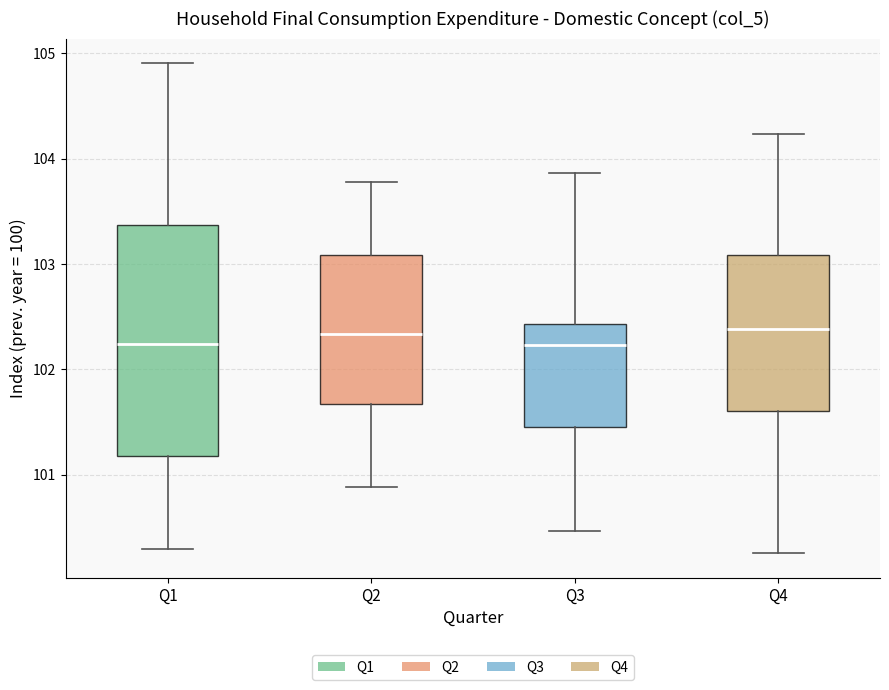

Comparing the boxes themselves (not the whiskers), which one is the tallest?

Q1